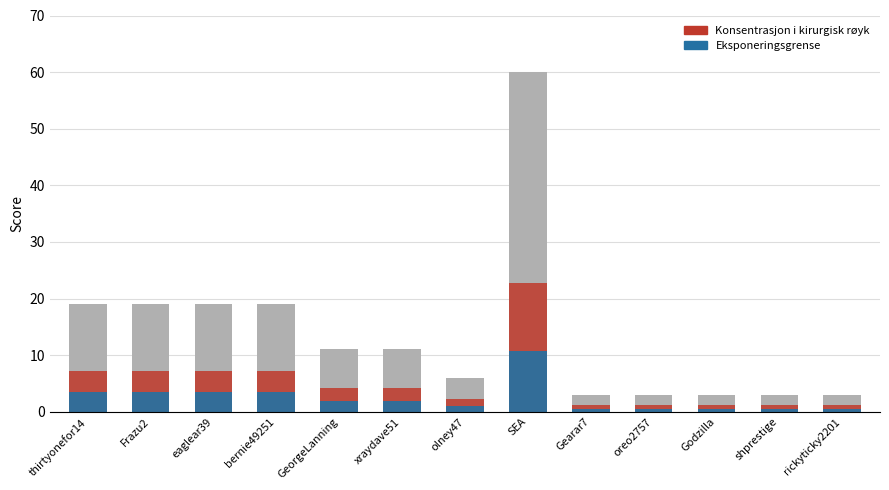

Between eaglear39 and GeorgeLanning, which series saw the biggest shift?

Score